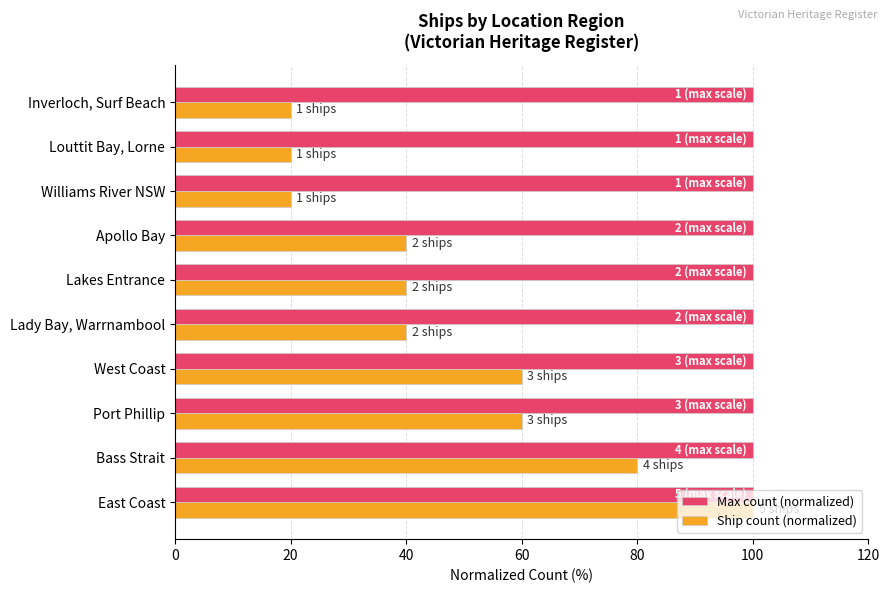

At Williams River NSW, list the series in order from smallest to largest.

Ship count (normalized), Max count (normalized)